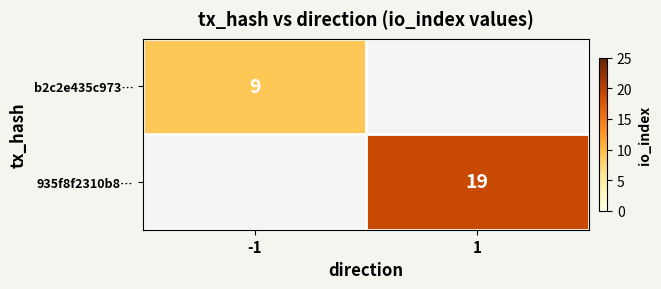

Is it true that b2c2e435c973… equals 5 at -1?

False